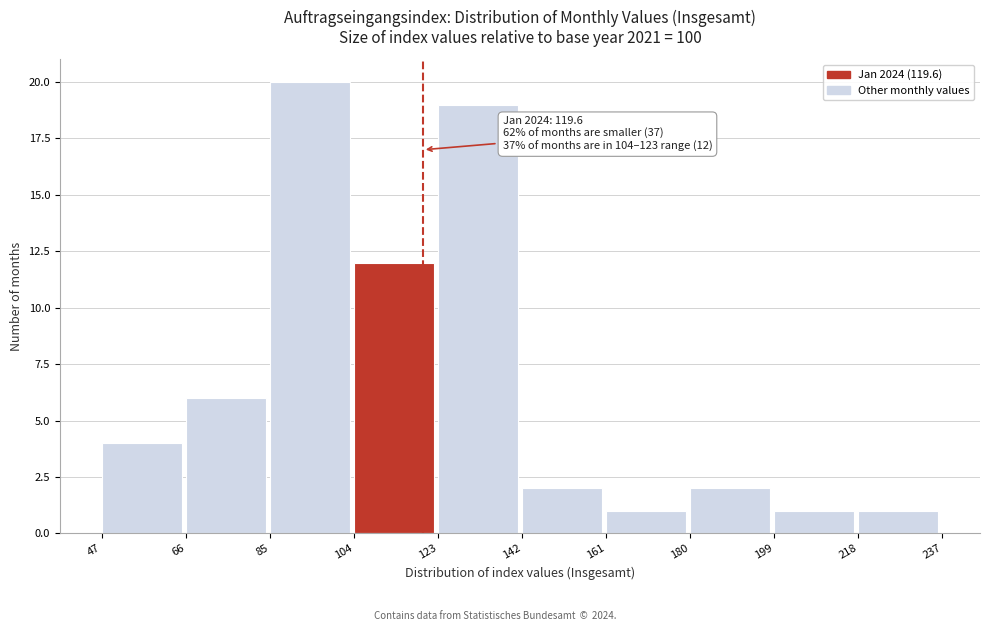

Which range on the x-axis has the tallest bar?

85 to 104